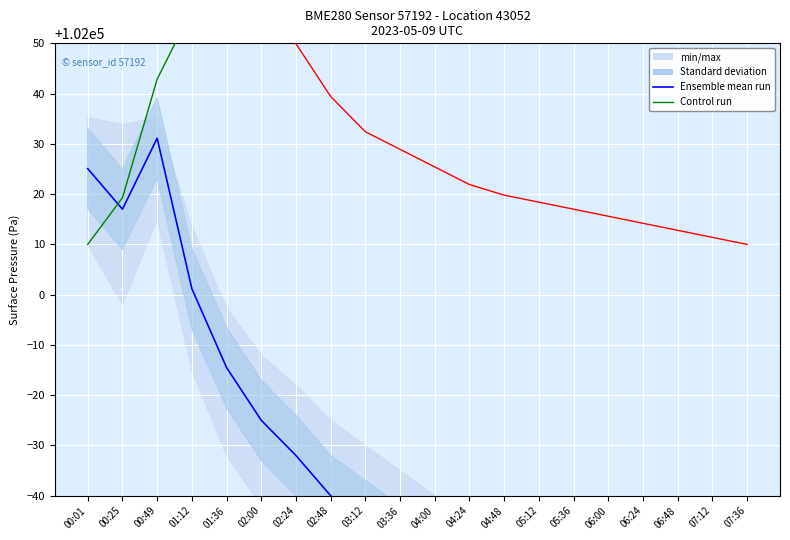

The value of Ensemble mean run at 01:36 is 40508.0. True or false?

False